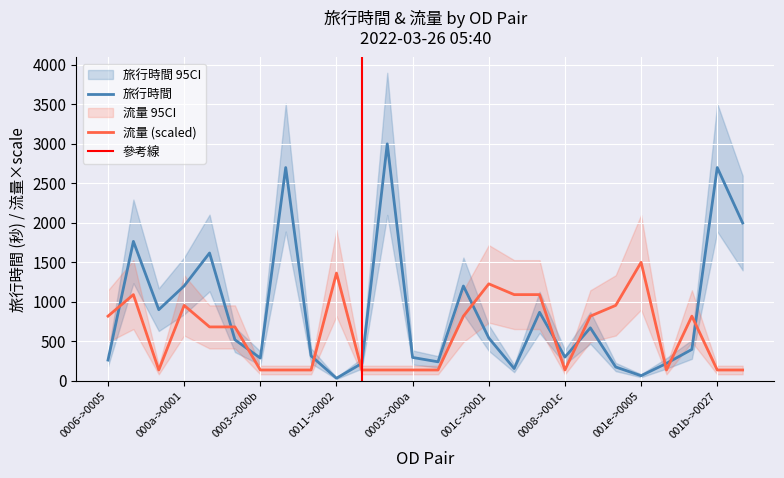

What is the difference between the maximum and minimum values in the 旅行時間 series?

2968.0